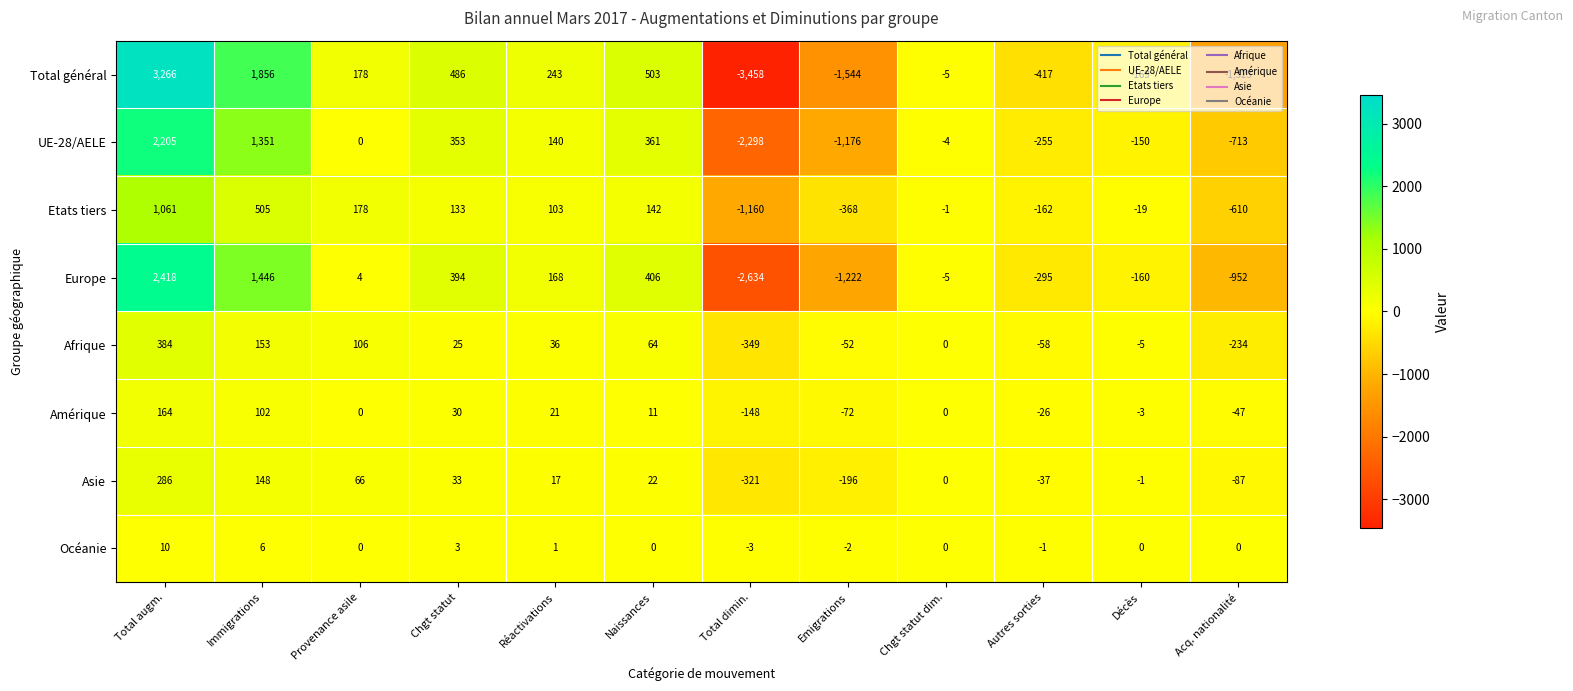

Rank the series at Décès from lowest to highest value.

Total général, Europe, UE-28/AELE, Etats tiers, Afrique, Amérique, Asie, Océanie